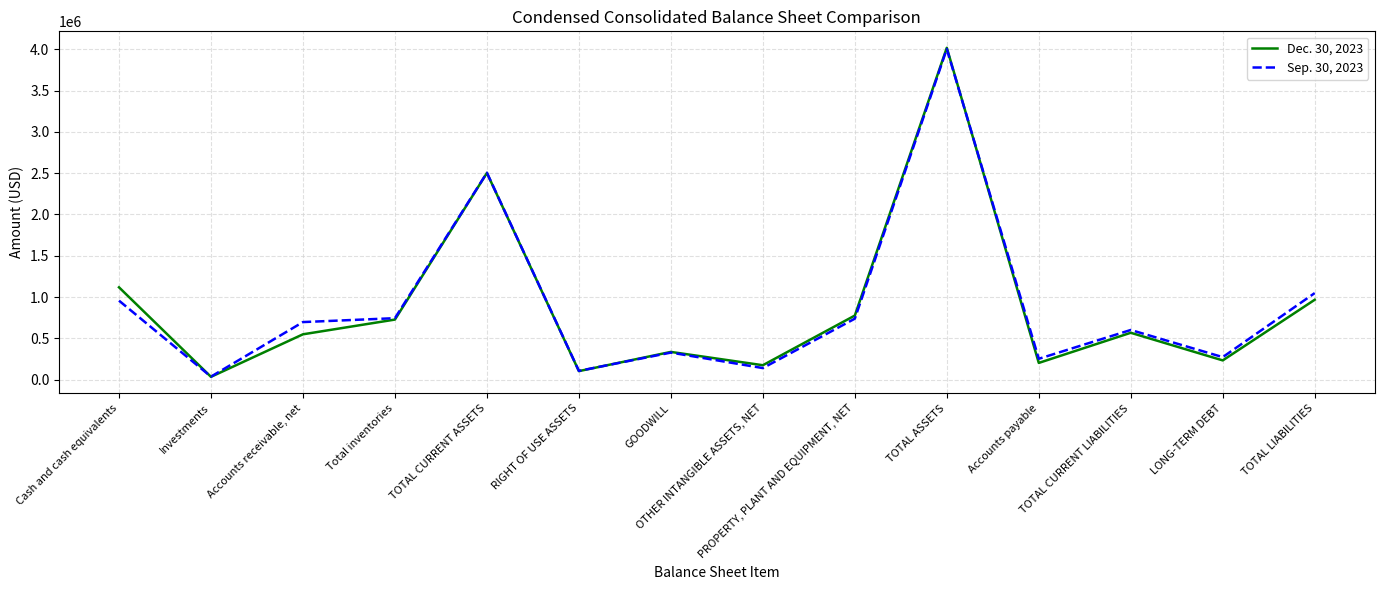

At which label does Dec. 30, 2023 reach its peak?

TOTAL ASSETS